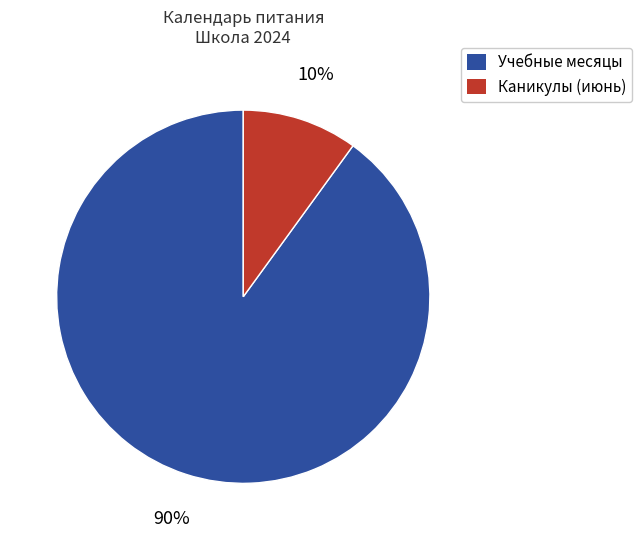

To the nearest percent, what is the difference between the largest and smallest slice percentages?

80%